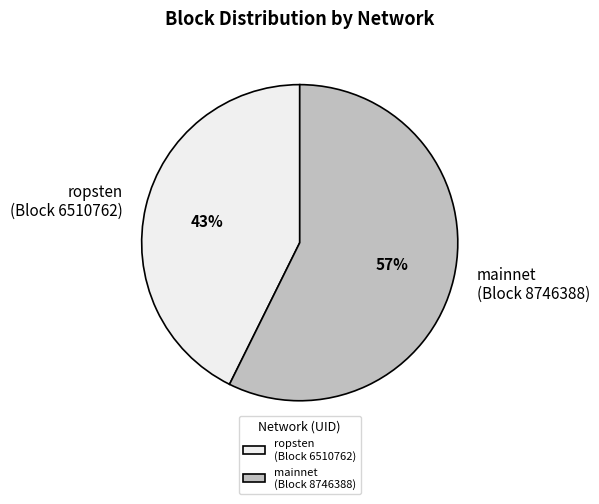

Is there any slice that represents more than half of the pie?

Yes